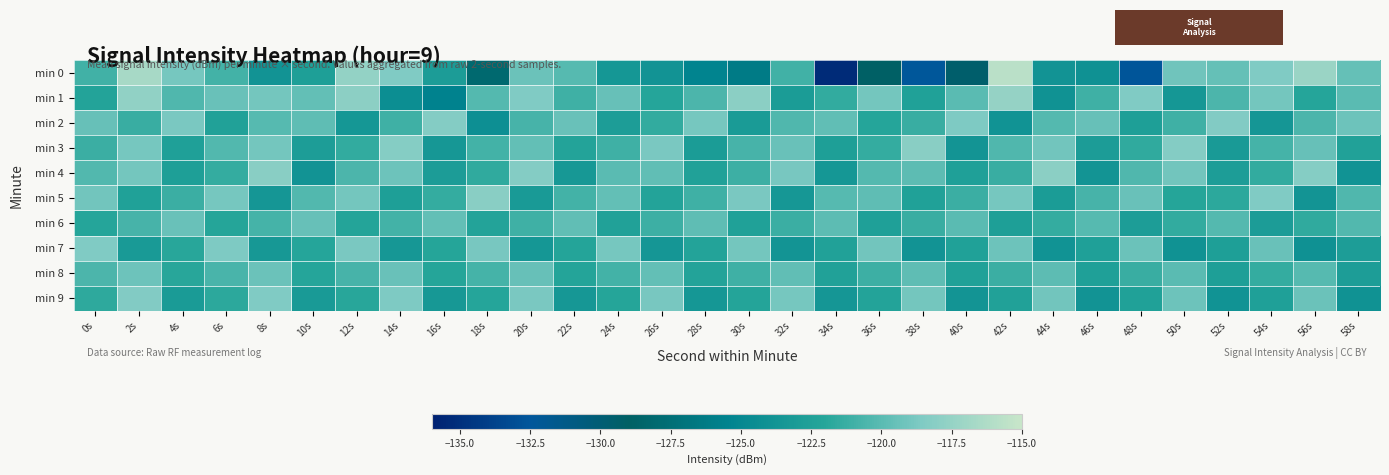

Reading left to right, extract all data points from this chart.

min 0: 0s=-120.9	2s=-116.6	4s=-118.9	6s=-120.9	8s=-123.8	10s=-122.7	12s=-117.6	14s=-118.5	16s=-122.9	18s=-128.0	20s=-119.3	22s=-120.1	24s=-123.5	26s=-123.8	28s=-125.4	30s=-126.2	32s=-121.0	34s=-135.3	36s=-128.9	38s=-132.4	40s=-129.5	42s=-115.7	44s=-123.8	46s=-124.1	48s=-132.6	50s=-119.1	52s=-119.6	54s=-118.5	56s=-117.2	58s=-119.5
min 1: 0s=-122.2	2s=-117.6	4s=-120.3	6s=-119.4	8s=-119.0	10s=-119.6	12s=-117.9	14s=-124.3	16s=-125.6	18s=-120.2	20s=-118.5	22s=-121.0	24s=-119.5	26s=-122.0	28s=-120.5	30s=-118.0	32s=-123.0	34s=-121.5	36s=-119.0	38s=-122.5	40s=-120.0	42s=-117.5	44s=-124.0	46s=-121.0	48s=-118.5	50s=-123.5	52s=-120.5	54s=-119.0	56s=-122.0	58s=-120.0
min 2: 0s=-119.5	2s=-121.3	4s=-118.7	6s=-122.4	8s=-120.1	10s=-119.8	12s=-123.5	14s=-121.0	16s=-118.3	18s=-124.2	20s=-120.7	22s=-119.4	24s=-122.8	26s=-121.5	28s=-118.9	30s=-123.1	32s=-120.4	34s=-119.7	36s=-122.0	38s=-121.3	40s=-118.6	42s=-123.9	44s=-120.2	46s=-119.5	48s=-122.7	50s=-121.0	52s=-118.4	54s=-123.6	56s=-120.5	58s=-119.2
min 3: 0s=-121.2	2s=-118.9	4s=-122.6	6s=-120.3	8s=-119.0	10s=-122.8	12s=-121.5	14s=-118.2	16s=-123.4	18s=-120.9	20s=-119.6	22s=-122.3	24s=-121.0	26s=-118.7	28s=-123.0	30s=-120.7	32s=-119.4	34s=-122.7	36s=-121.4	38s=-118.1	40s=-123.7	42s=-120.4	44s=-119.1	46s=-122.9	48s=-121.6	50s=-118.3	52s=-123.2	54s=-120.8	56s=-119.5	58s=-122.4
min 4: 0s=-120.3	2s=-119.0	4s=-122.7	6s=-121.4	8s=-118.1	10s=-123.8	12s=-120.5	14s=-119.2	16s=-122.9	18s=-121.6	20s=-118.3	22s=-123.3	24s=-120.0	26s=-119.7	28s=-122.4	30s=-121.1	32s=-118.8	34s=-123.5	36s=-120.2	38s=-119.9	40s=-122.6	42s=-121.3	44s=-118.0	46s=-123.7	48s=-120.4	50s=-119.1	52s=-122.8	54s=-121.5	56s=-118.2	58s=-123.9
min 5: 0s=-119.1	2s=-122.5	4s=-121.2	6s=-118.9	8s=-123.6	10s=-120.3	12s=-119.0	14s=-122.7	16s=-121.4	18s=-118.1	20s=-123.2	22s=-120.9	24s=-119.6	26s=-122.3	28s=-121.0	30s=-118.7	32s=-123.4	34s=-120.1	36s=-119.8	38s=-122.5	40s=-121.2	42s=-118.9	44s=-123.0	46s=-120.7	48s=-119.4	50s=-122.1	52s=-121.8	54s=-118.5	56s=-123.7	58s=-120.4
min 6: 0s=-122.0	2s=-120.7	4s=-119.4	6s=-122.1	8s=-120.8	10s=-119.5	12s=-122.2	14s=-120.9	16s=-119.6	18s=-122.3	20s=-121.0	22s=-119.7	24s=-122.4	26s=-121.1	28s=-119.8	30s=-122.5	32s=-121.2	34s=-119.9	36s=-122.6	38s=-121.3	40s=-120.0	42s=-122.7	44s=-121.4	46s=-120.1	48s=-122.8	50s=-121.5	52s=-120.2	54s=-122.9	56s=-121.6	58s=-120.3
min 7: 0s=-118.5	2s=-123.2	4s=-121.9	6s=-118.6	8s=-123.3	10s=-122.0	12s=-118.7	14s=-123.4	16s=-122.1	18s=-118.8	20s=-123.5	22s=-122.2	24s=-118.9	26s=-123.6	28s=-122.3	30s=-119.0	32s=-123.7	34s=-122.4	36s=-119.1	38s=-123.8	40s=-122.5	42s=-119.2	44s=-123.9	46s=-122.6	48s=-119.3	50s=-124.0	52s=-122.7	54s=-119.4	56s=-124.1	58s=-122.8
min 8: 0s=-120.5	2s=-119.2	4s=-121.9	6s=-120.6	8s=-119.3	10s=-122.0	12s=-120.7	14s=-119.4	16s=-122.1	18s=-120.8	20s=-119.5	22s=-122.2	24s=-120.9	26s=-119.6	28s=-122.3	30s=-121.0	32s=-119.7	34s=-122.4	36s=-121.1	38s=-119.8	40s=-122.5	42s=-121.2	44s=-119.9	46s=-122.6	48s=-121.3	50s=-120.0	52s=-122.7	54s=-121.4	56s=-120.1	58s=-122.8
min 9: 0s=-121.7	2s=-118.4	4s=-123.1	6s=-121.8	8s=-118.5	10s=-123.2	12s=-121.9	14s=-118.6	16s=-123.3	18s=-122.0	20s=-118.7	22s=-123.4	24s=-122.1	26s=-118.8	28s=-123.5	30s=-122.2	32s=-118.9	34s=-123.6	36s=-122.3	38s=-119.0	40s=-123.7	42s=-122.4	44s=-119.1	46s=-123.8	48s=-122.5	50s=-119.2	52s=-123.9	54s=-122.6	56s=-119.3	58s=-124.0